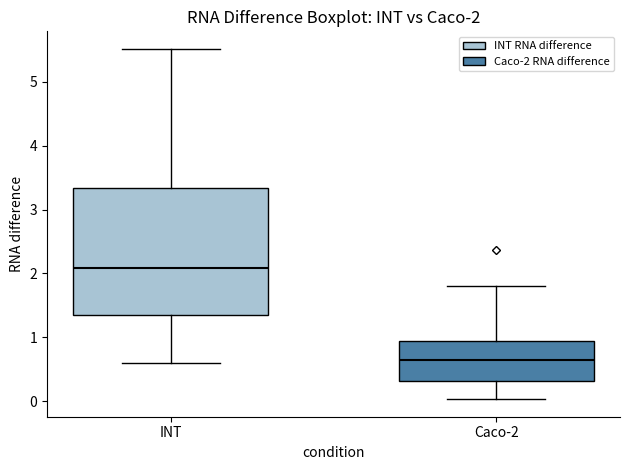

Which box has the lowest median line?

Caco-2